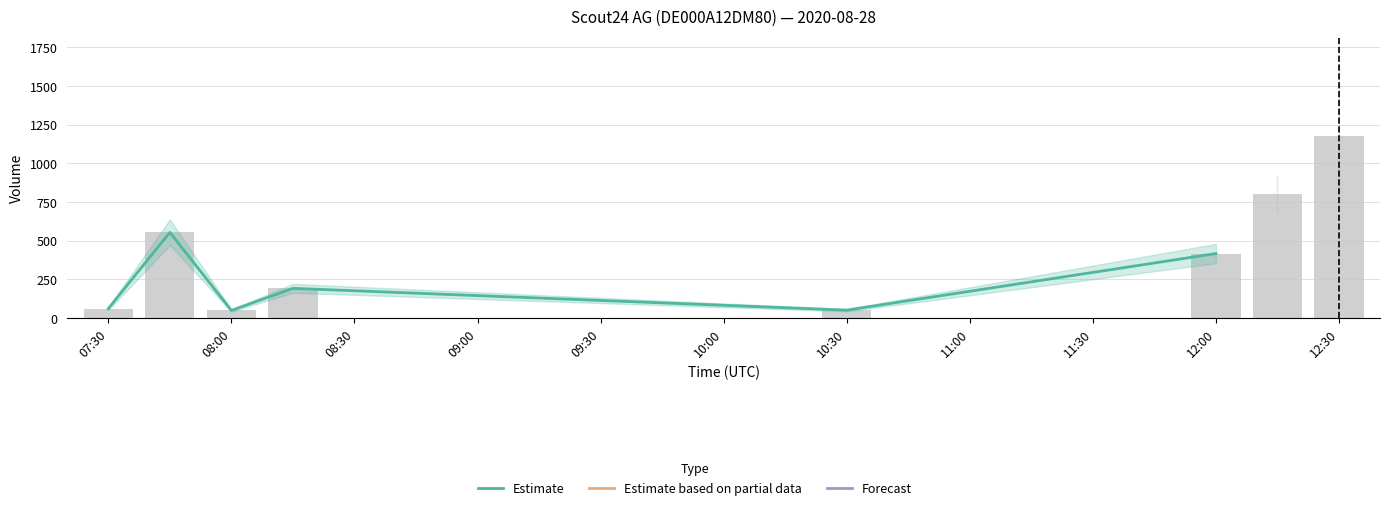

What position from the right is 07:30?

6